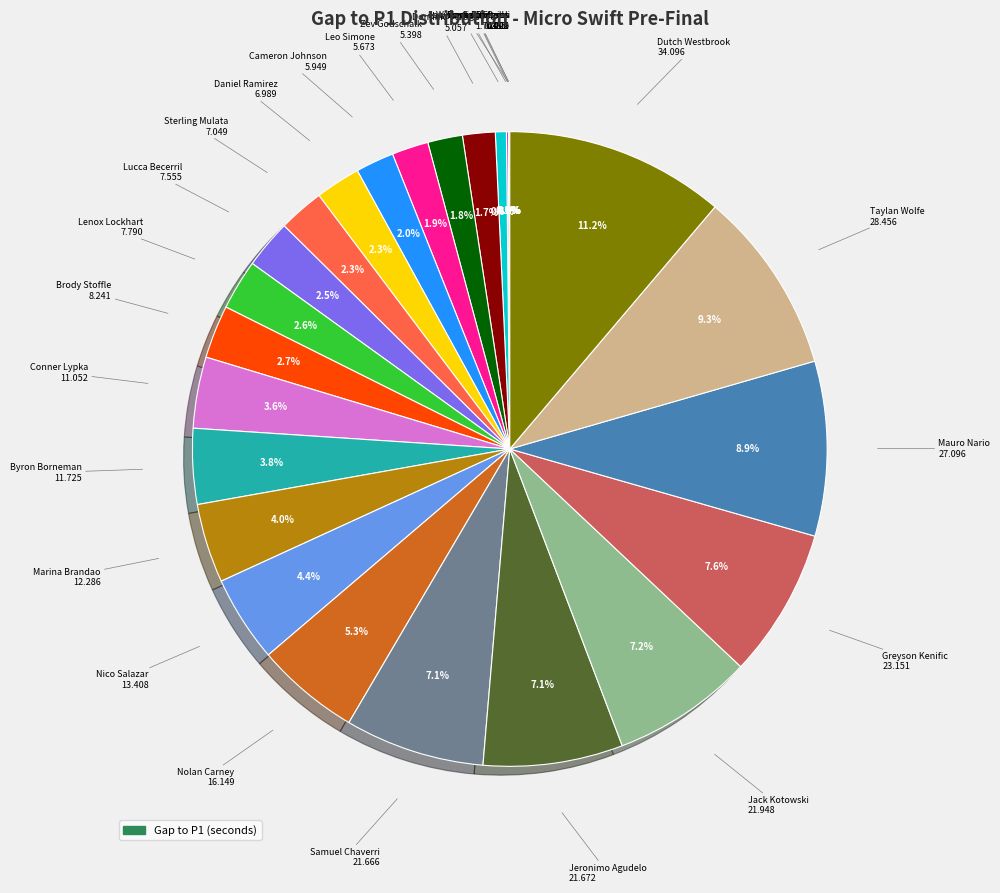

Is there any slice that represents more than half of the pie?

No